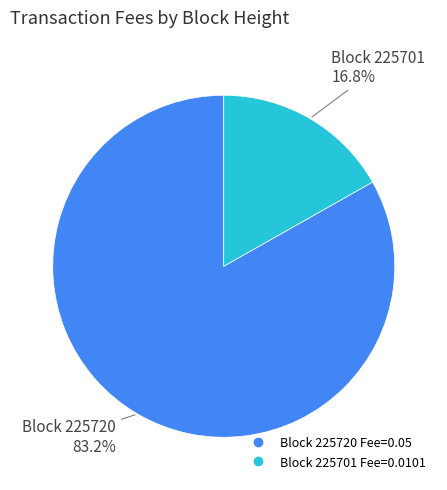

Does any single category account for the majority?

Yes